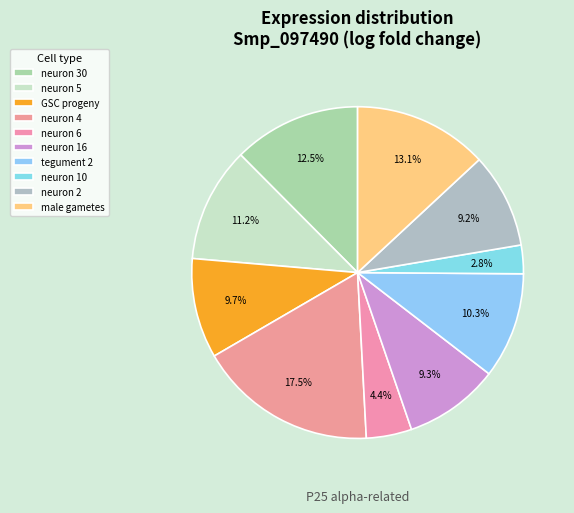

Count the number of slices in the pie.

10